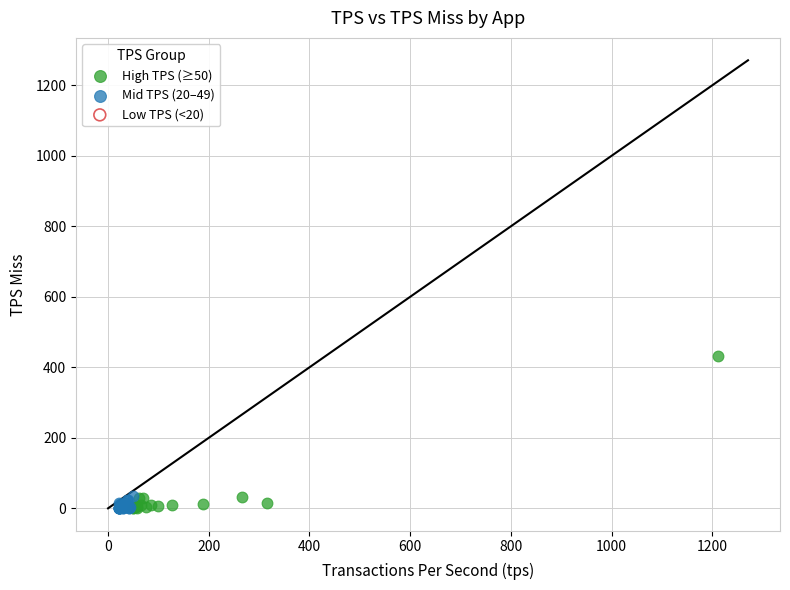

Which series contains the highest Y value?

High TPS (≥50)